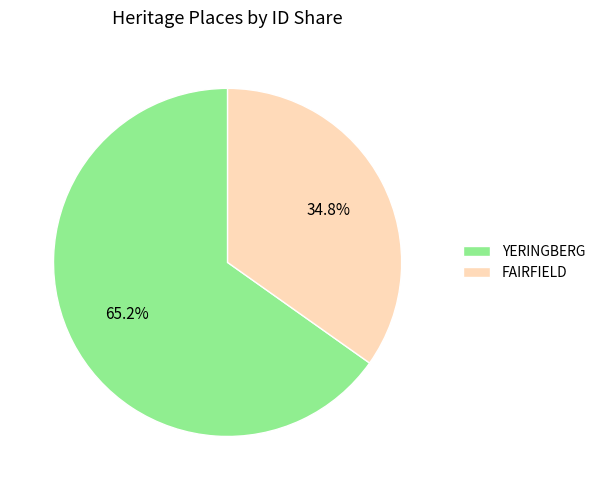

Combined, what portion of the pie is YERINGBERG and FAIRFIELD?

100.0%